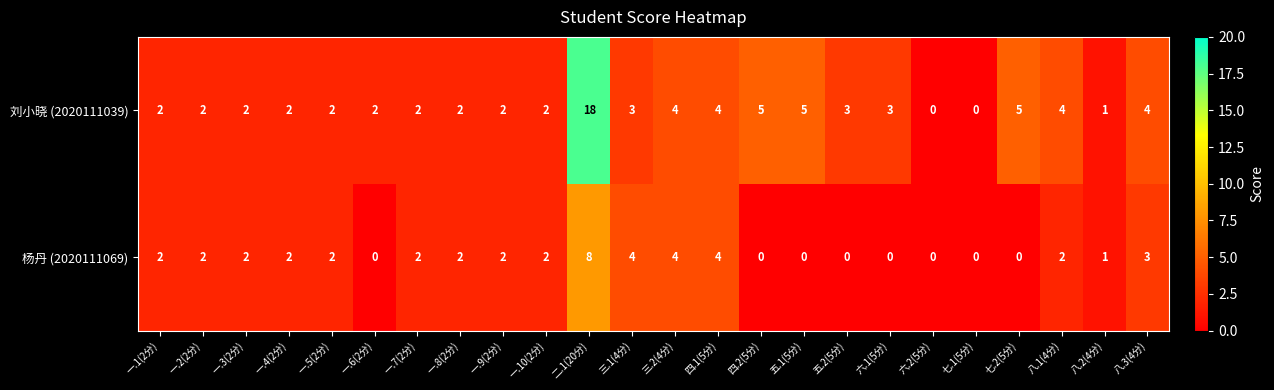

What is the highest value of the 刘小晓 (2020111039) series?

18